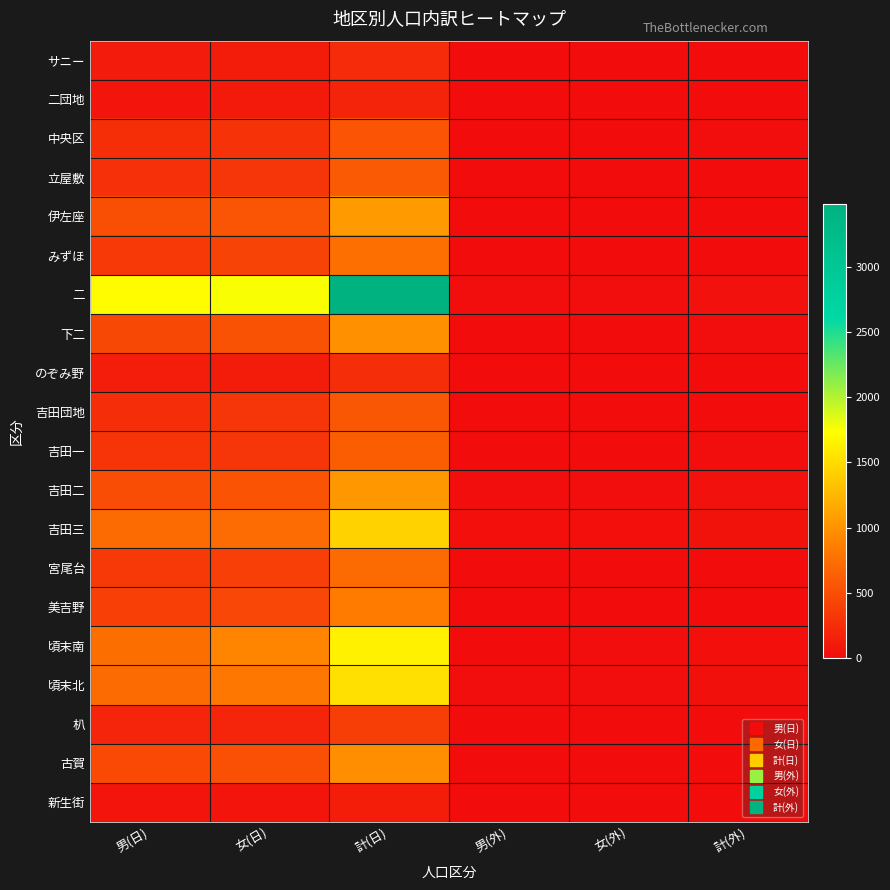

What is the greatest value displayed?

3480